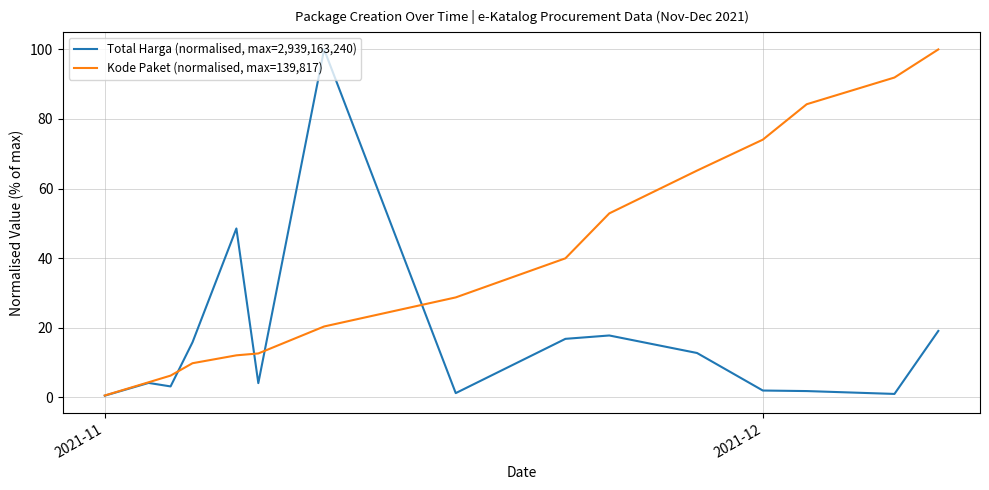

After their last crossing, which series has the higher values: Kode Paket (normalised, max=139,817) or Total Harga (normalised, max=2,939,163,240)?

Kode Paket (normalised, max=139,817)